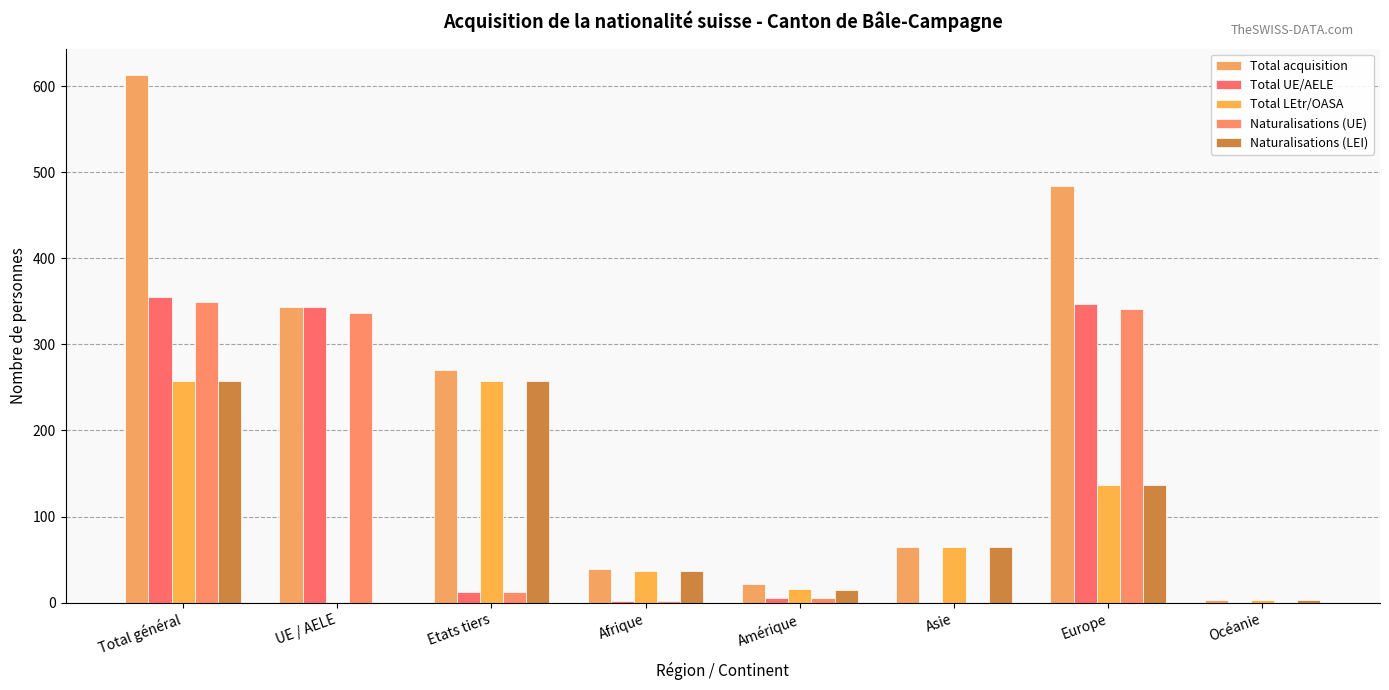

What is the label of the 3rd bar from the right?

Asie